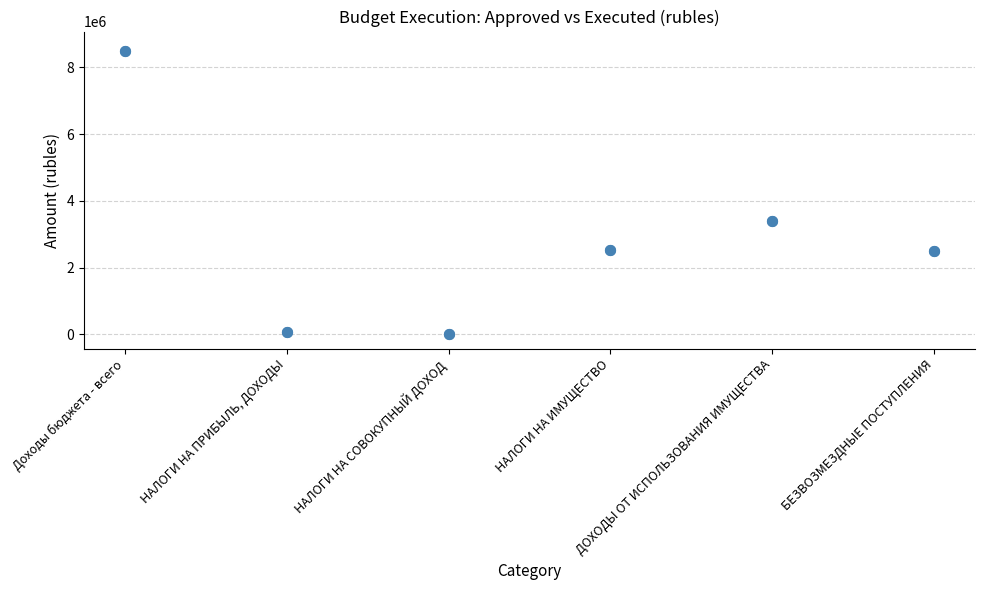

What is the average Y value?

2829088.2